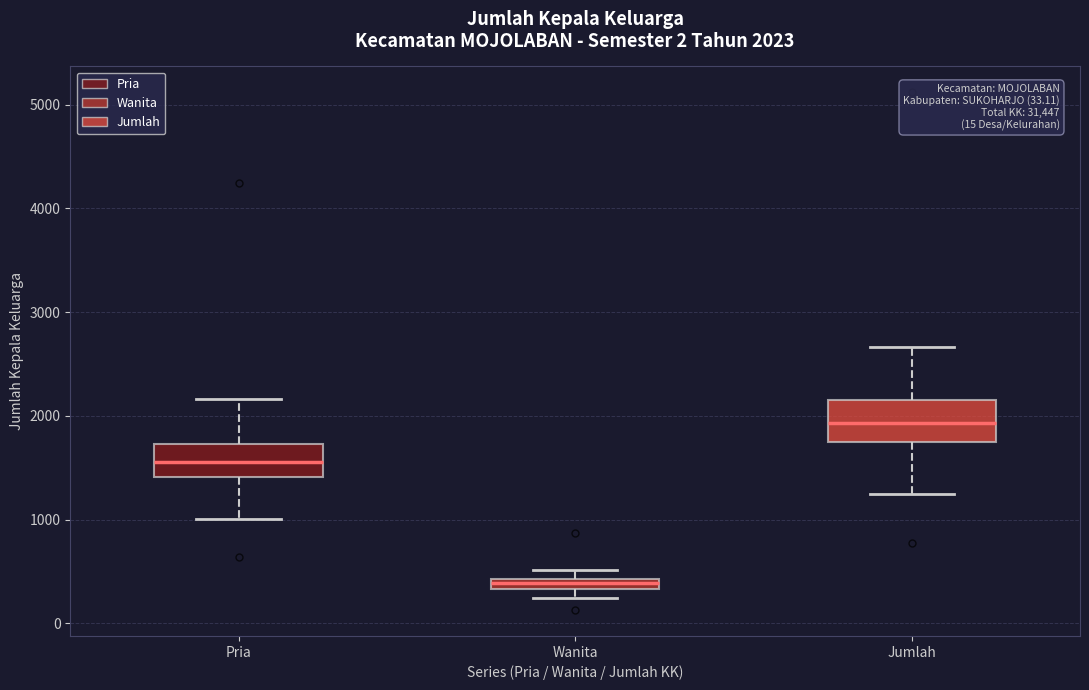

Which box's median line is the highest?

Jumlah